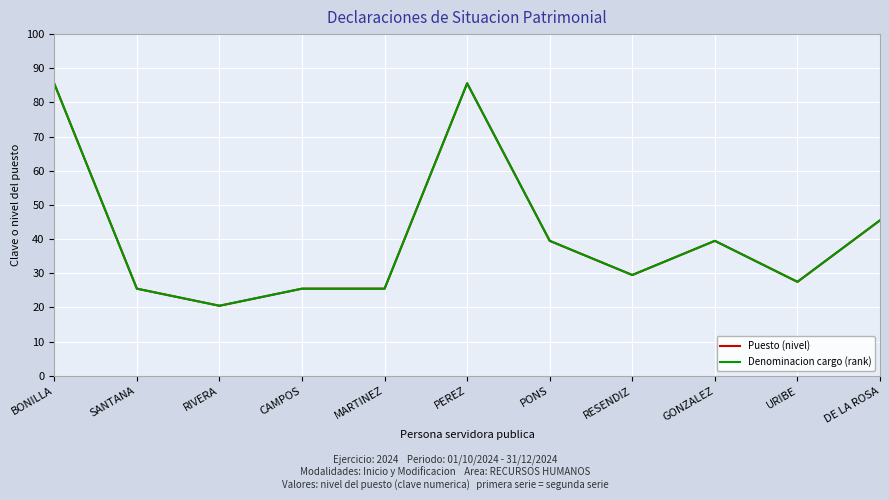

Reading left to right, list all the values displayed in this chart.

Puesto (nivel): 85.5	25.5	20.5	25.5	25.5	85.6	39.5	29.5	39.5	27.5	45.5
Denominacion cargo (rank): 85.5	25.5	20.5	25.5	25.5	85.6	39.5	29.5	39.5	27.5	45.5